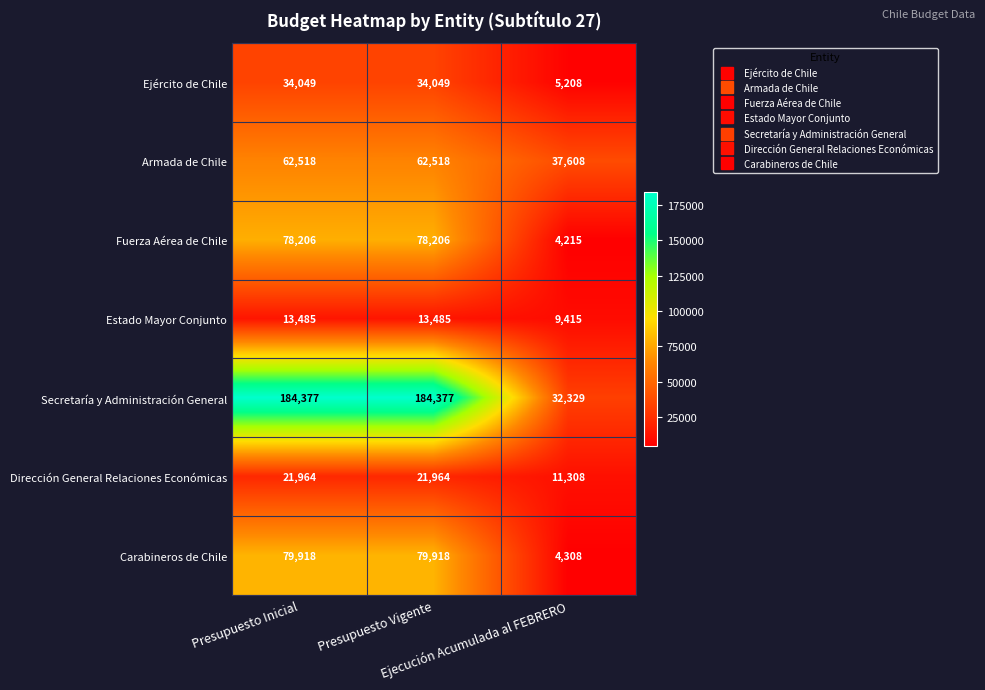

Rank the series by their maximum value, from highest to lowest.

Secretaría y Administración General, Carabineros de Chile, Fuerza Aérea de Chile, Armada de Chile, Ejército de Chile, Dirección General Relaciones Económicas, Estado Mayor Conjunto